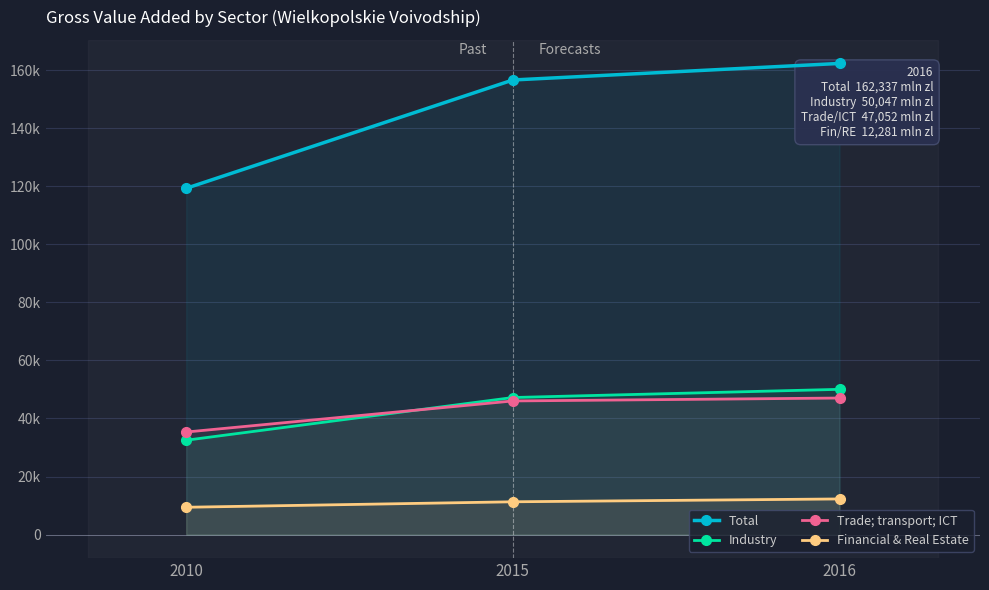

What are all the series names shown in the legend?

Total, Industry, Trade; transport; ICT, Financial & Real Estate